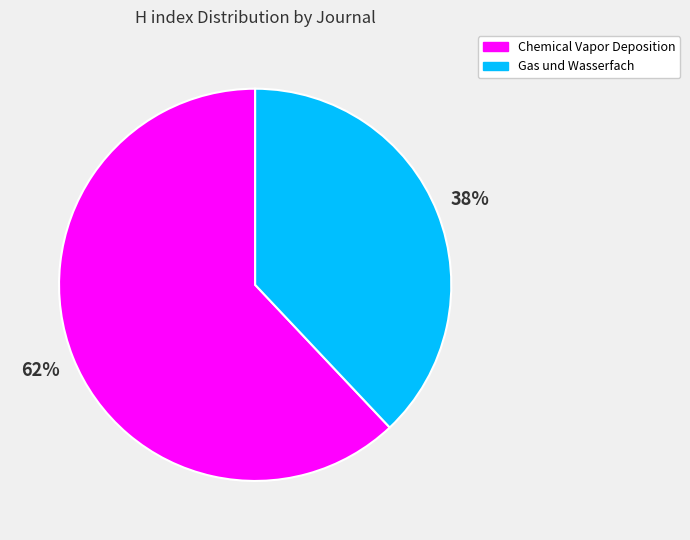

Is the sum of Chemical Vapor Deposition and Gas und Wasserfach greater than half?

Yes